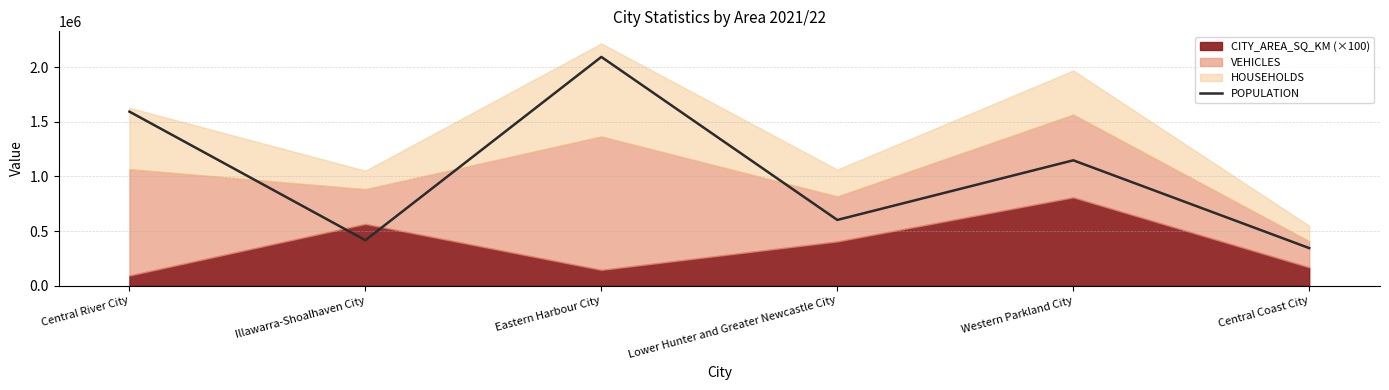

Which has a higher value, Lower Hunter and Greater Newcastle City or Central Coast City?

Lower Hunter and Greater Newcastle City